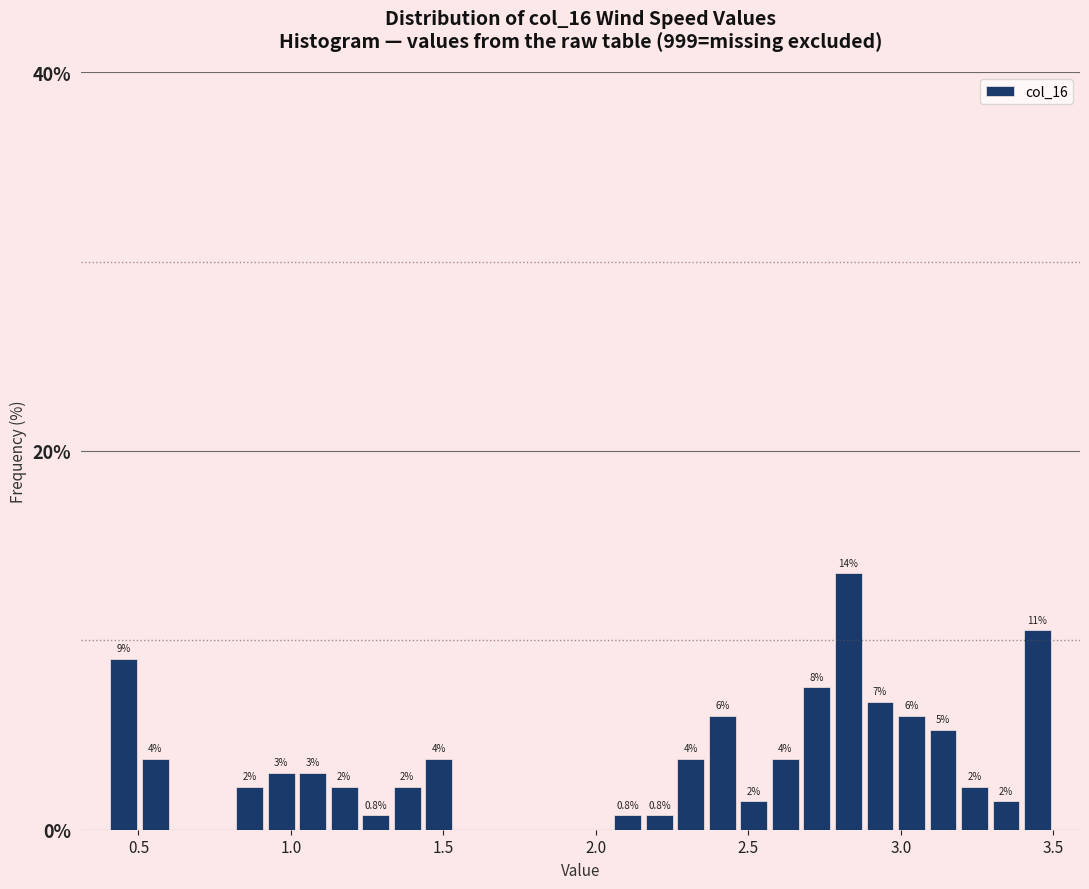

Read against the x-axis, roughly where is the centre of the tallest bar?

2.85